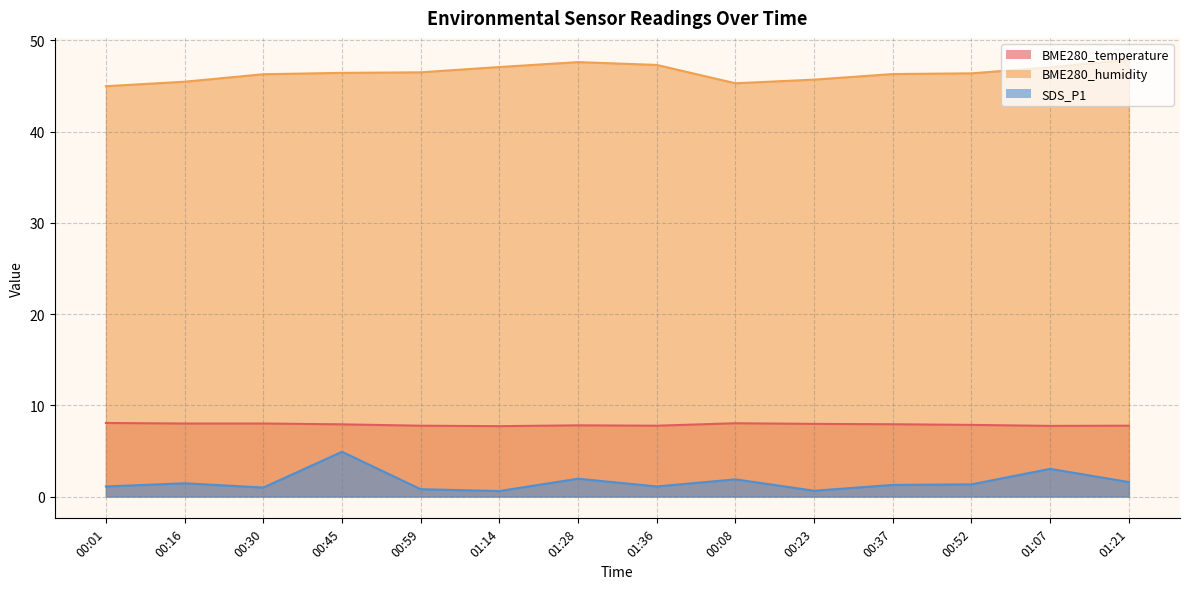

Is the value of SDS_P1 at 00:23 greater than the value of BME280_humidity at 01:21?

No